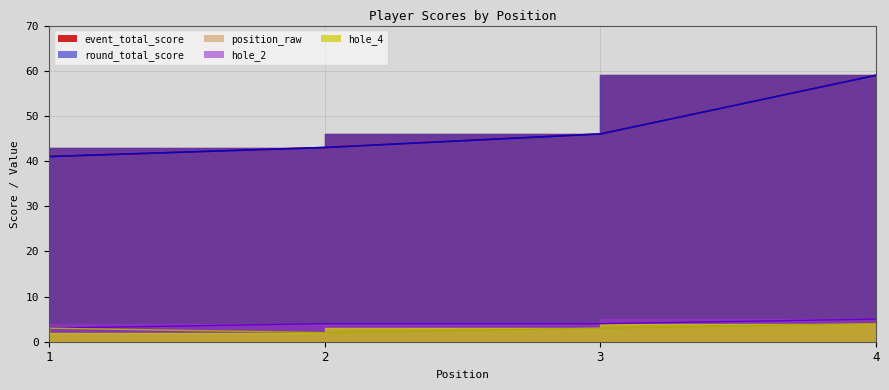

What value does the round_total_score series have at 4, to the nearest 10?

60